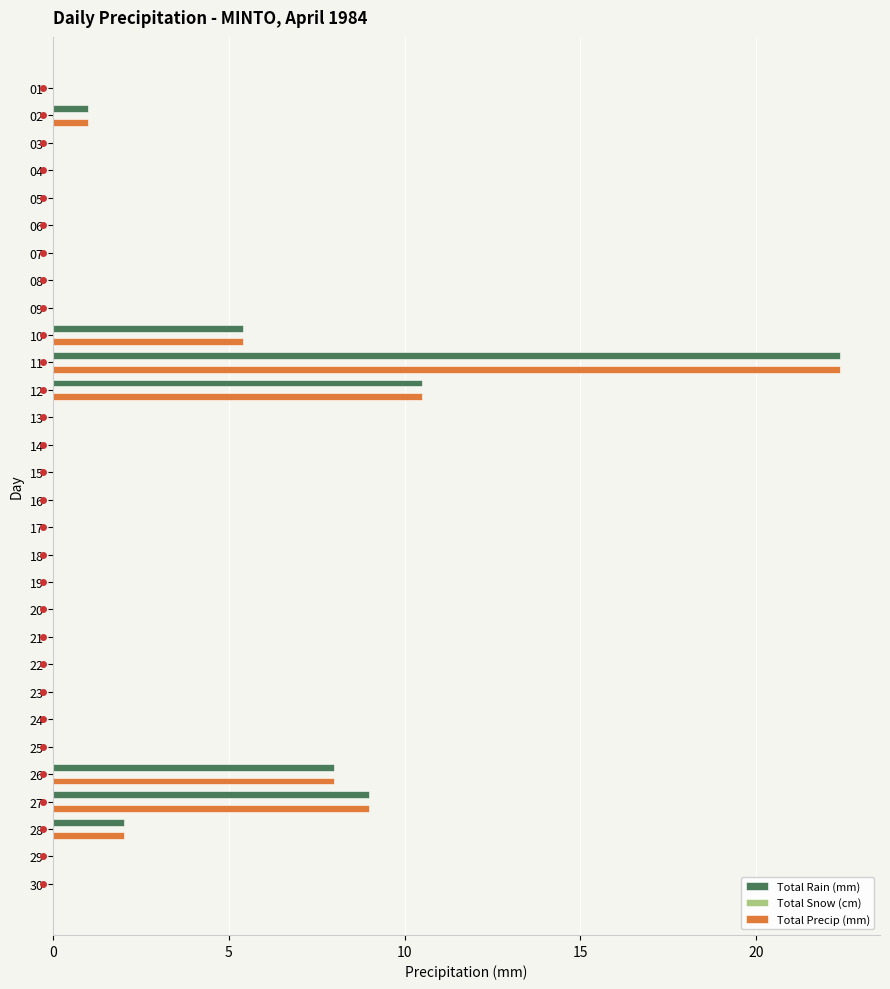

How many data points does each series have?

30